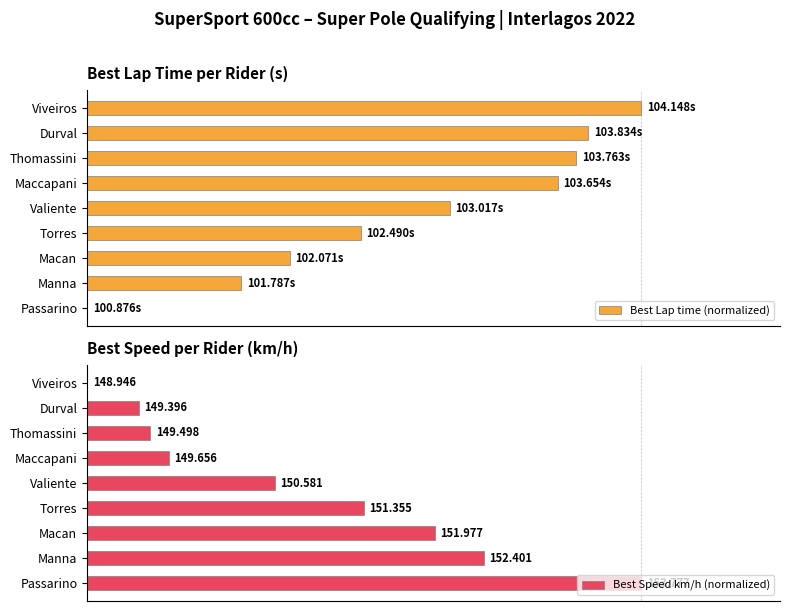

How many data points in Best Lap time (normalized) are above 65?

5